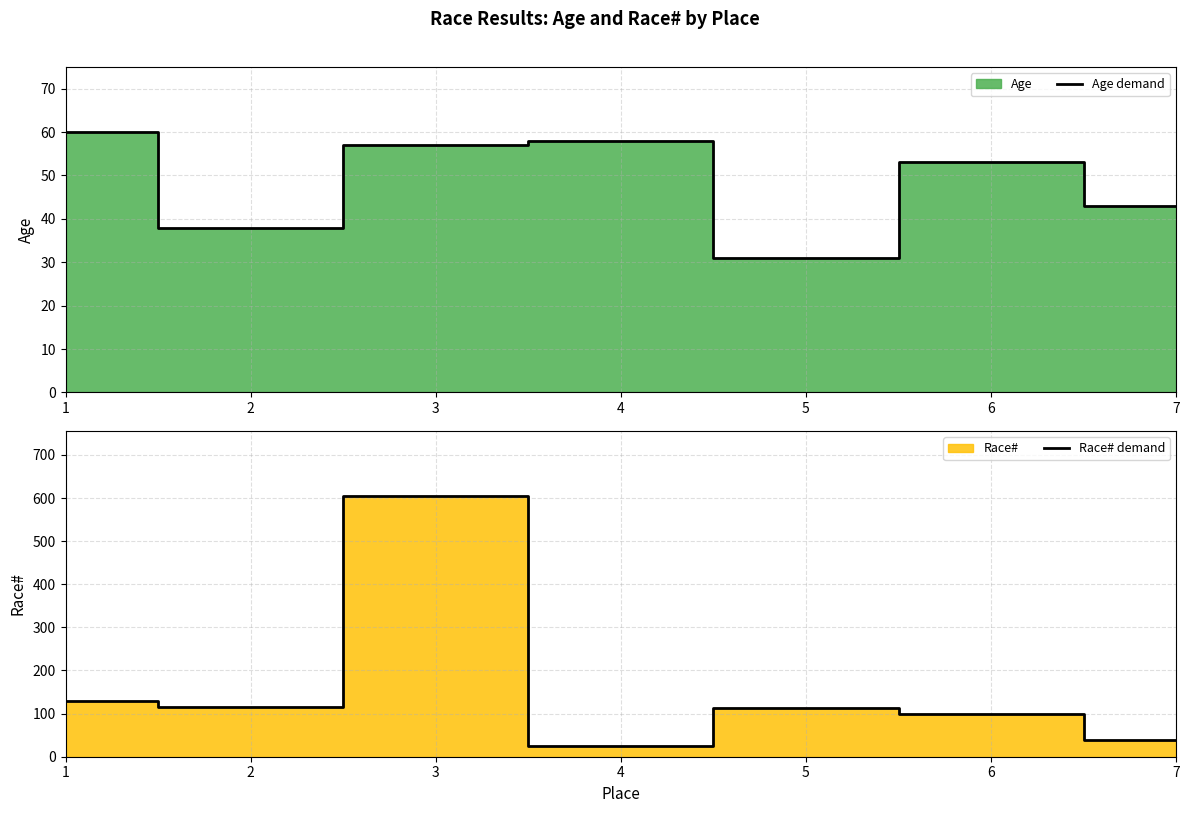

Which series ends up on top after the final intersection of Age demand and Race# demand?

Age demand